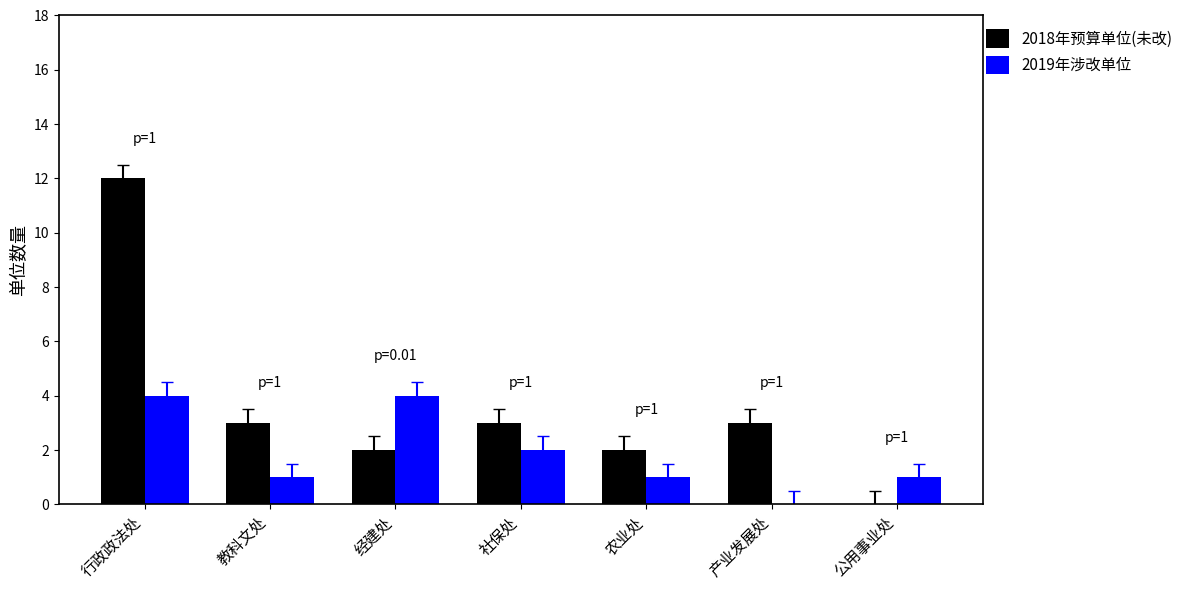

What is the average value of the 2019年涉改单位 series?

2